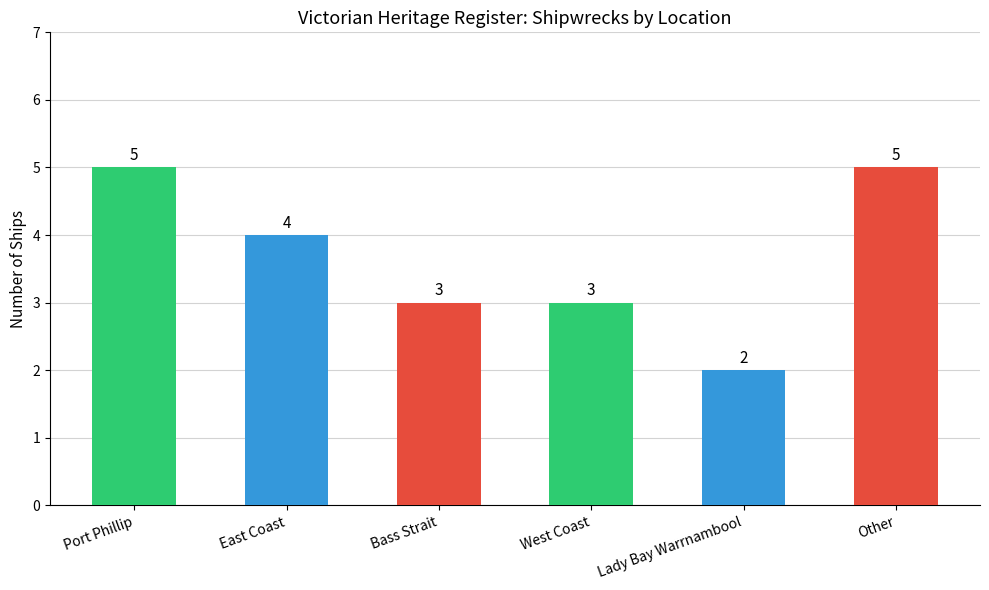

Which has a higher value, Lady Bay Warrnambool or East Coast?

East Coast